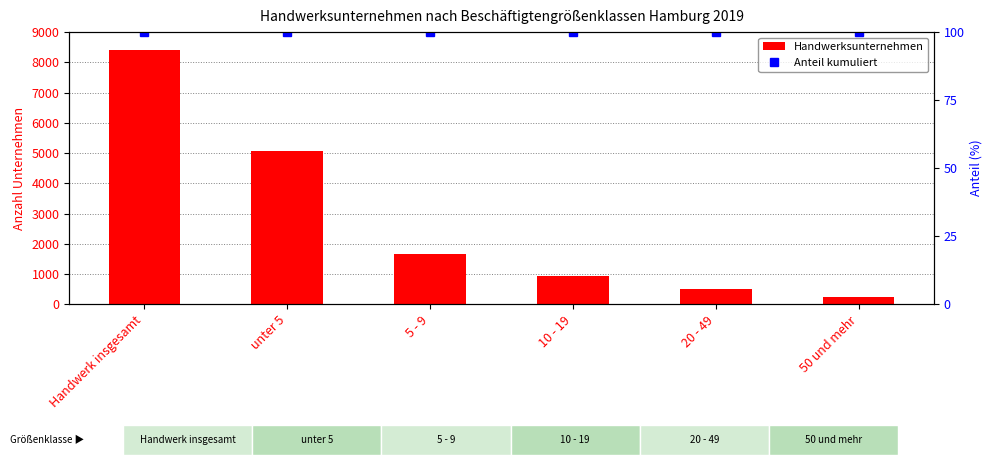

The value of Anteil kumuliert at 50 und mehr is 100. True or false?

True